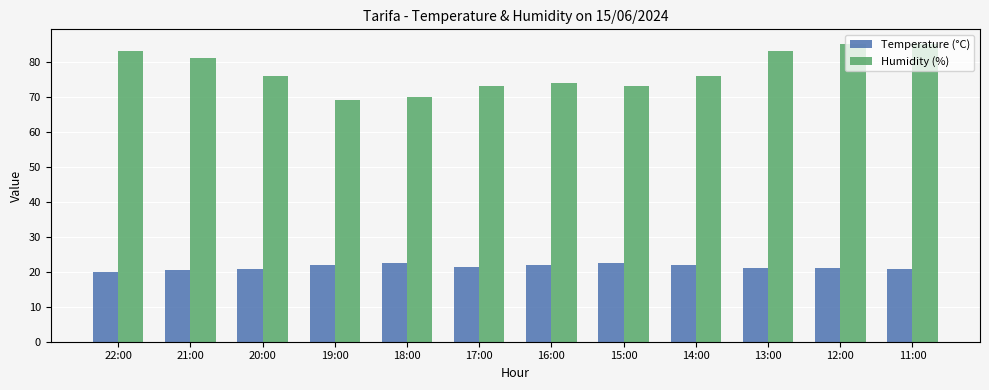

What is the difference between the highest and lowest values at 19:00?

47.2